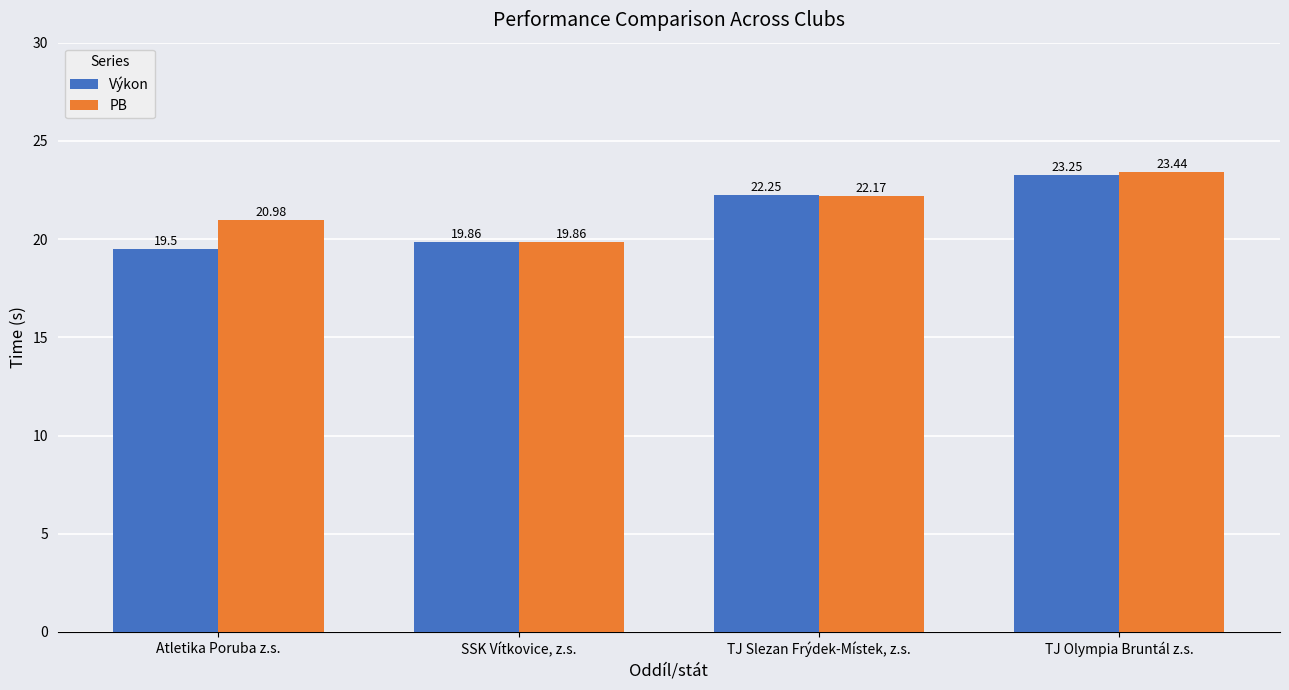

What are all the series names shown in the legend?

Výkon, PB